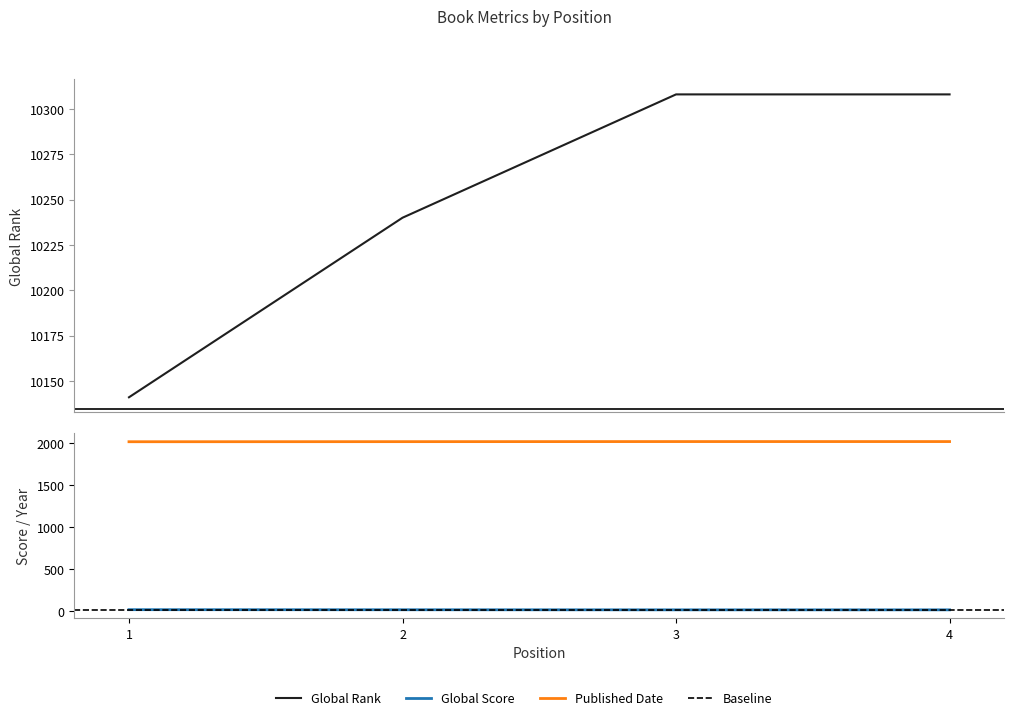

At which category is the sum across all series the highest?

3